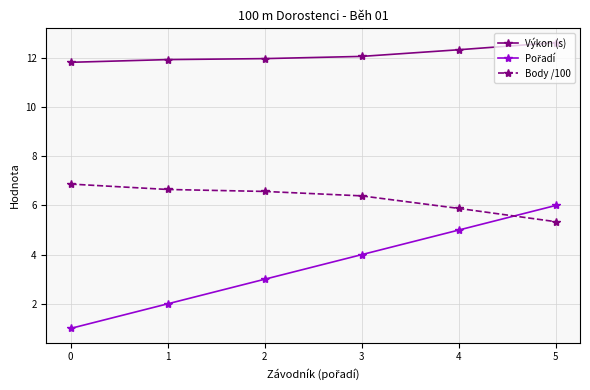

What is the greatest value displayed?

12.6